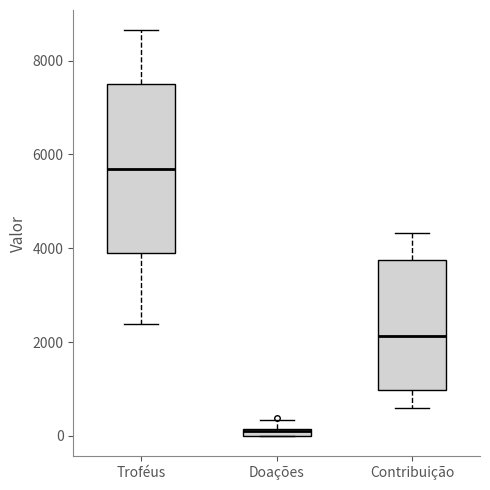

Comparing the boxes themselves (not the whiskers), which one is the tallest?

Troféus